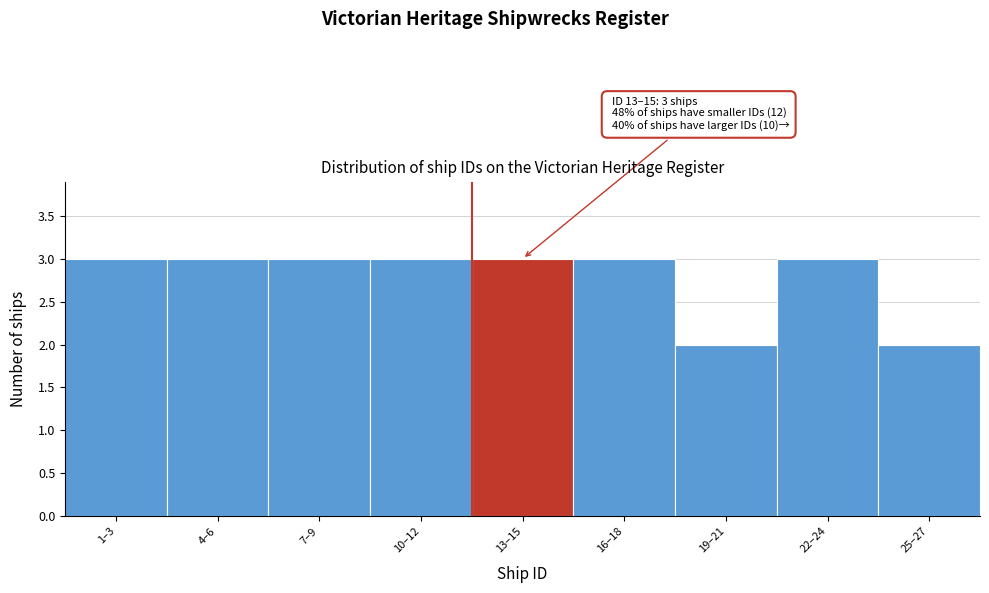

Reading right to left, what are all the values shown in this chart?

2	3	2	3	3	3	3	3	3